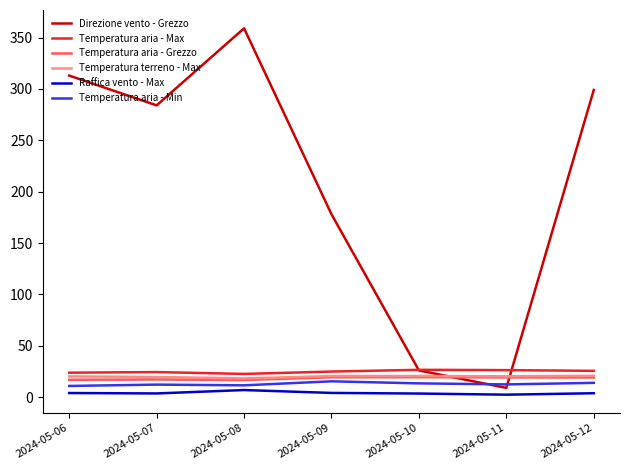

True or false: Raffica vento - Max has a value of 3.8 at 2024-05-12.

True